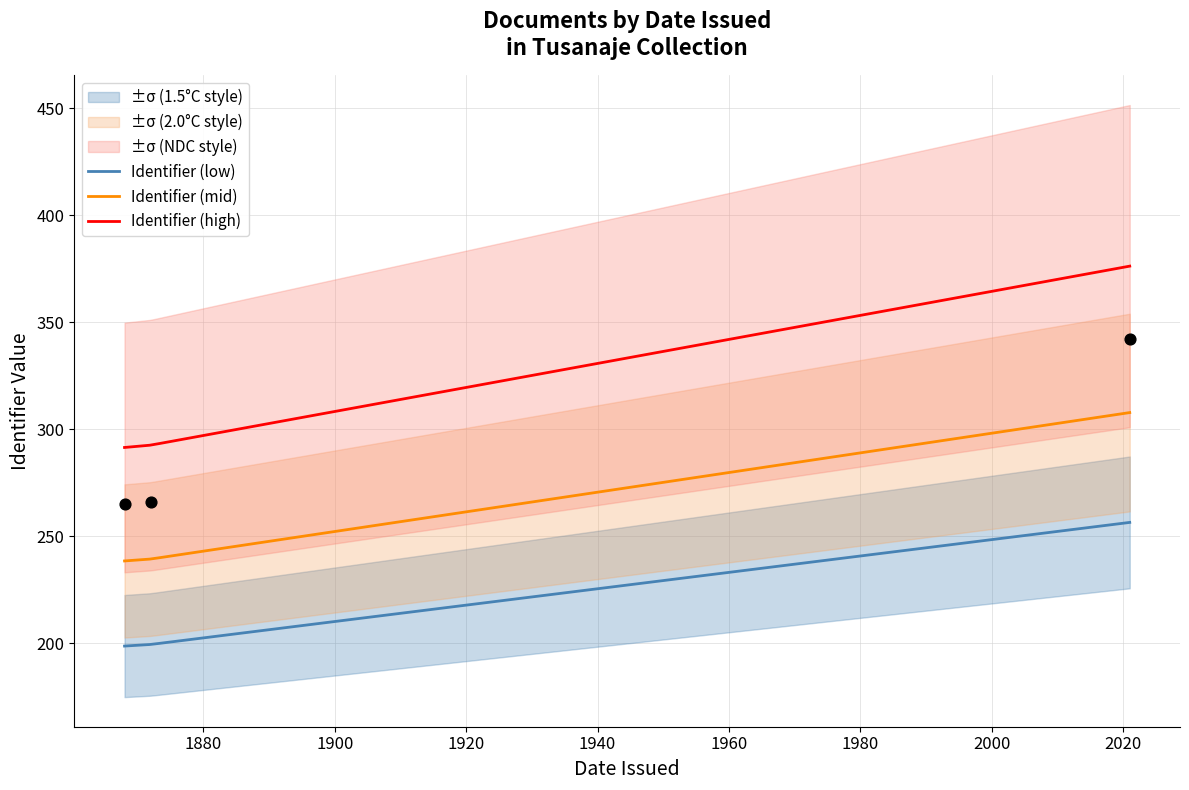

Approximately how many times larger is the value at 1868 compared to 2021?

0.8